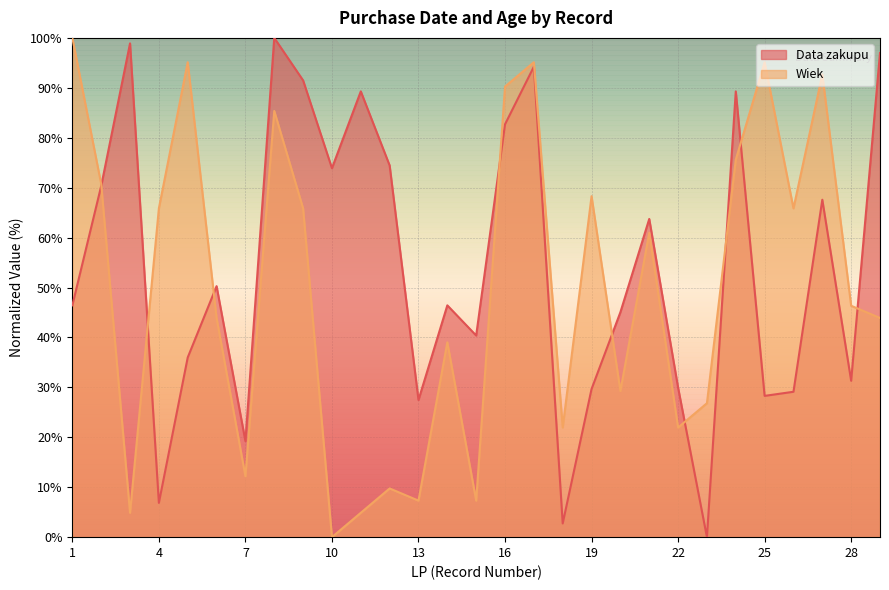

At which label does Wiek first exceed 46?

1